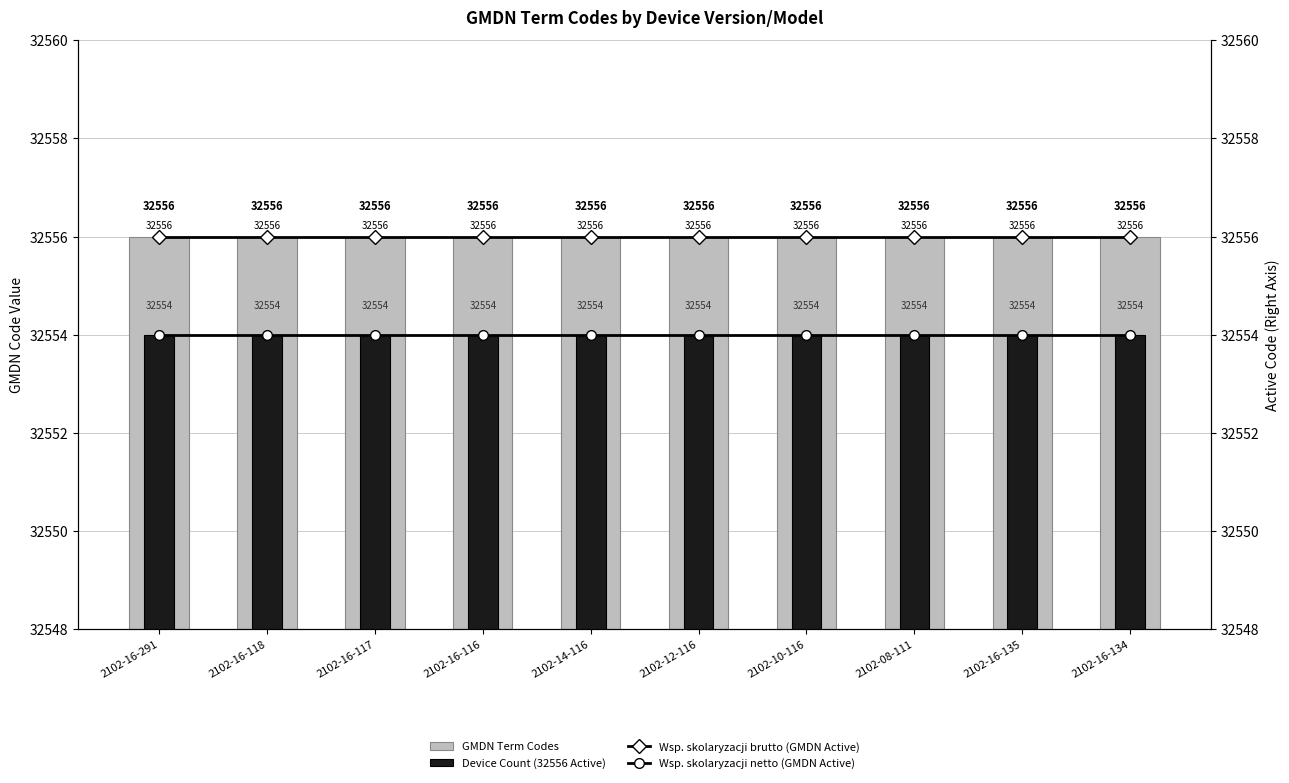

The value of GMDN Term Codes at 2102-16-116 is 32556. True or false?

True